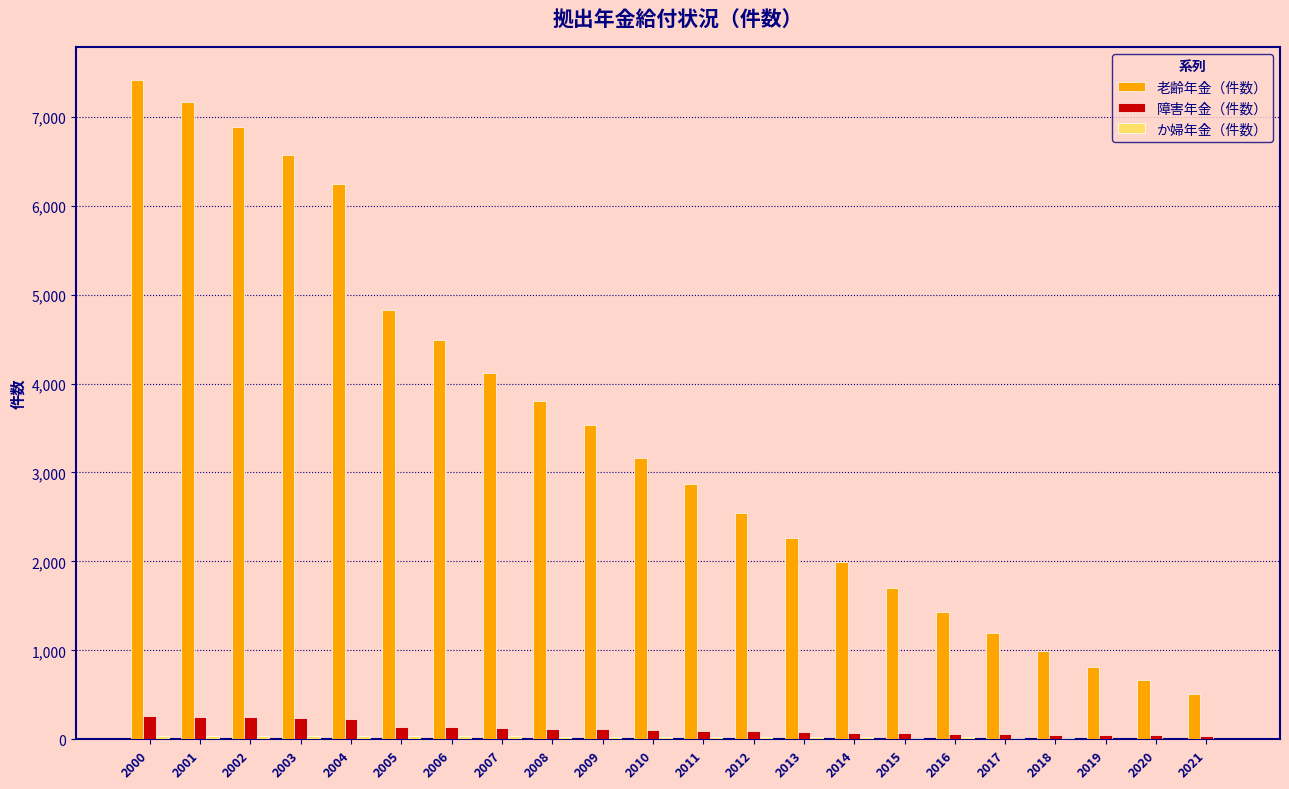

Between 2005 and 2011, which series saw the biggest shift?

老齢年金（件数）